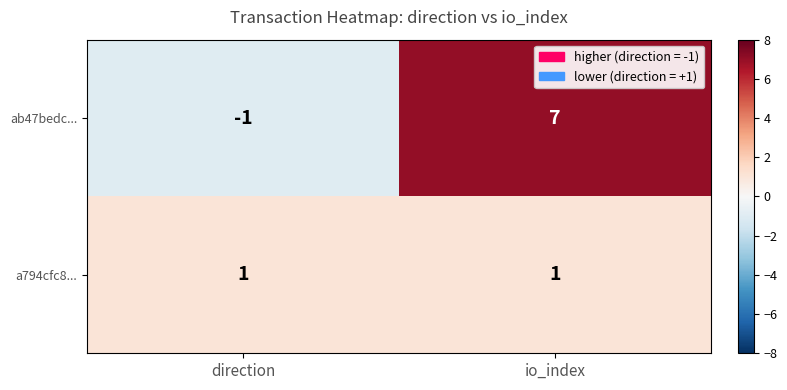

At which category does the chart reach its peak across all series?

io_index